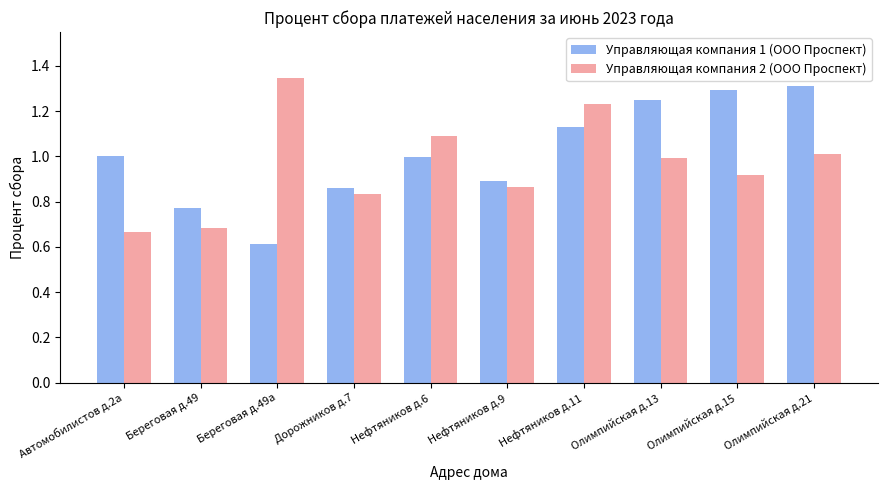

The value of Управляющая компания 2 (ООО Проспект) at Нефтяников д.9 is 1.2. True or false?

False